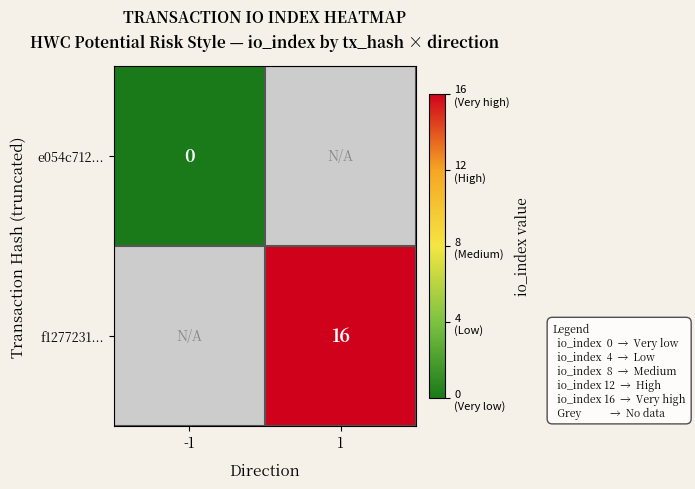

The f1277231... series shows 10 at 1. True or false?

False